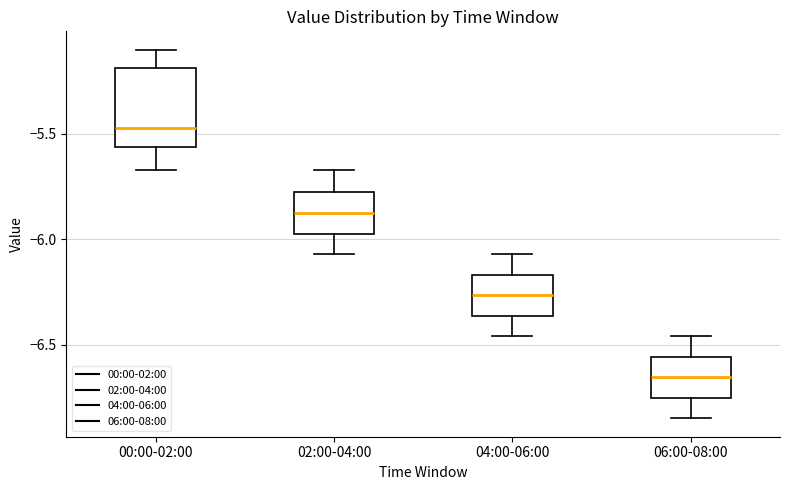

Which box is the tallest, from its lower edge to its upper edge?

00:00-02:00